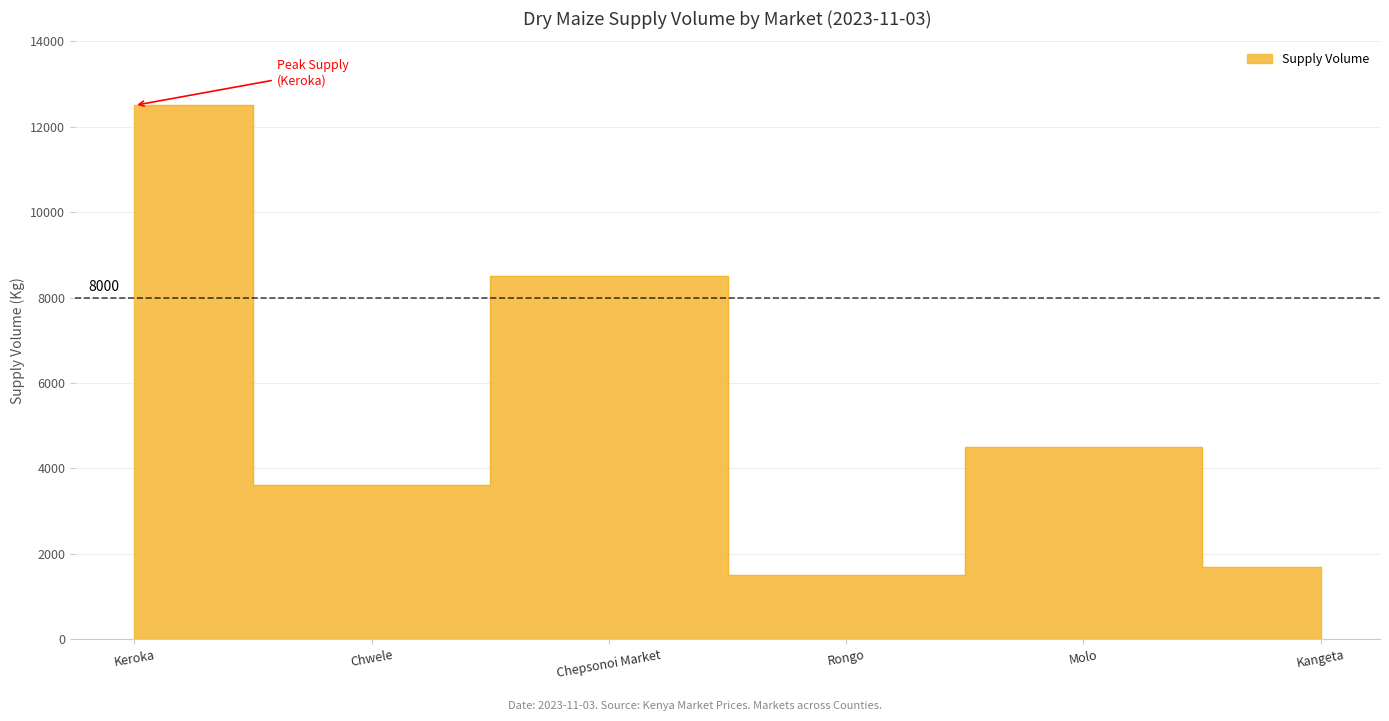

At which label does the data first exceed 4500?

Keroka